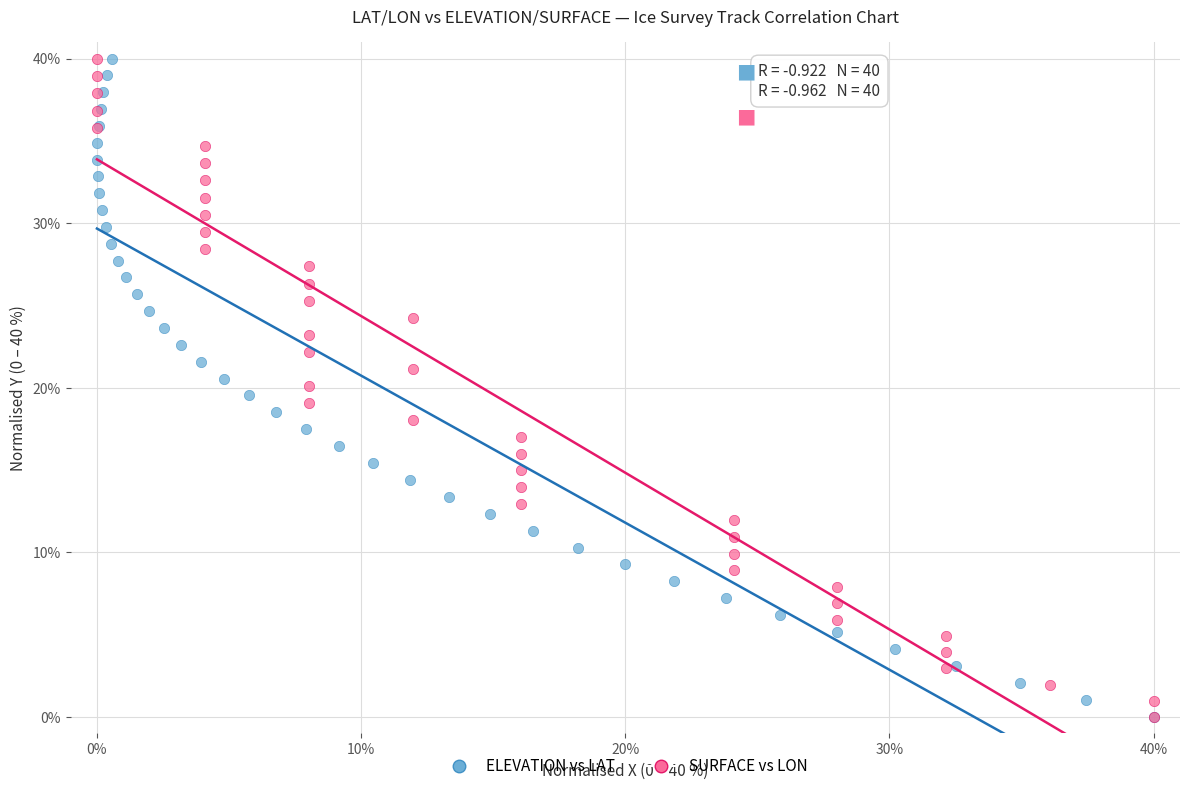

What are all the series names shown in the legend?

ELEVATION vs LAT, SURFACE vs LON